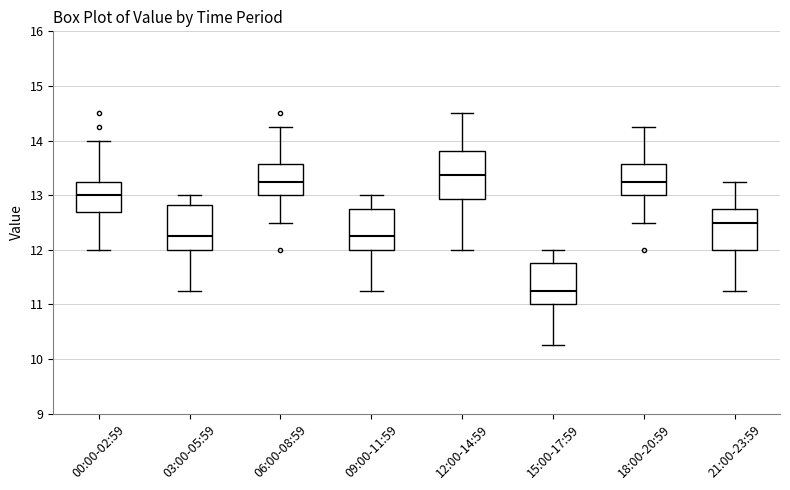

Where is the upper edge of the box for 21:00-23:59 on the y-axis? The values are not printed on the chart, so give them approximately, as read against the axis.

12.8